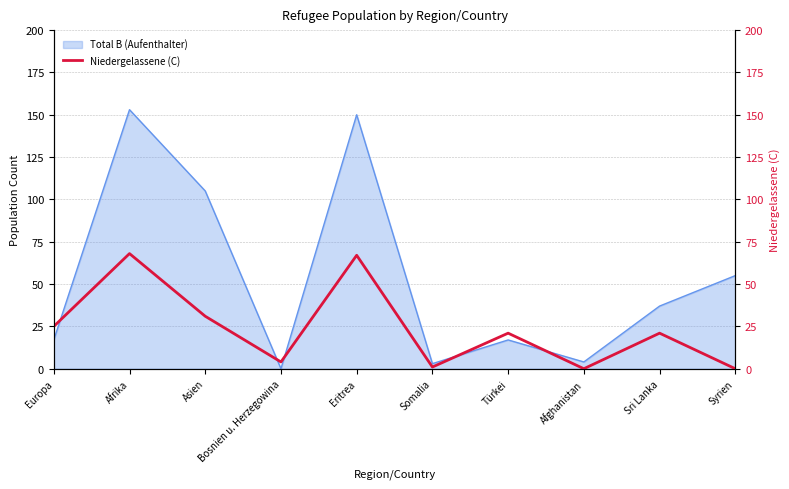

What position from the right is Somalia?

5